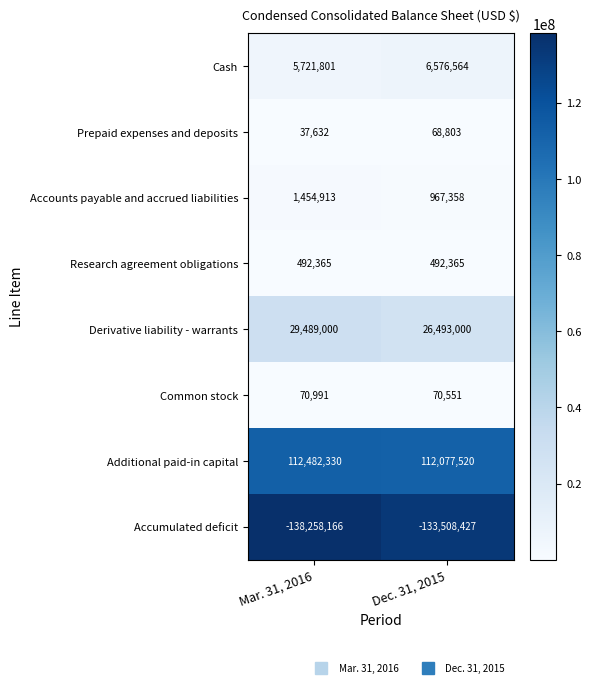

Rank the series at Dec. 31, 2015 from lowest to highest value.

Accumulated deficit, Prepaid expenses and deposits, Common stock, Research agreement obligations, Accounts payable and accrued liabilities, Cash, Derivative liability - warrants, Additional paid-in capital